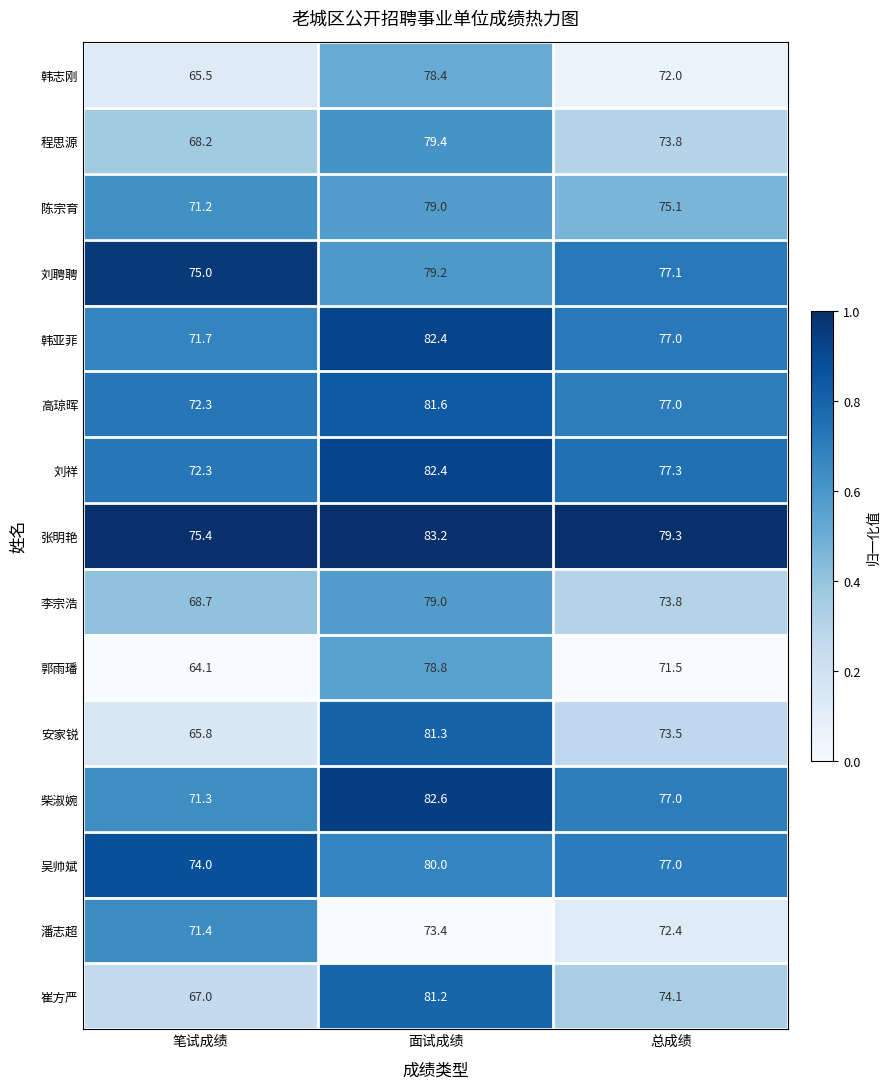

Count the number of categories in the chart.

3